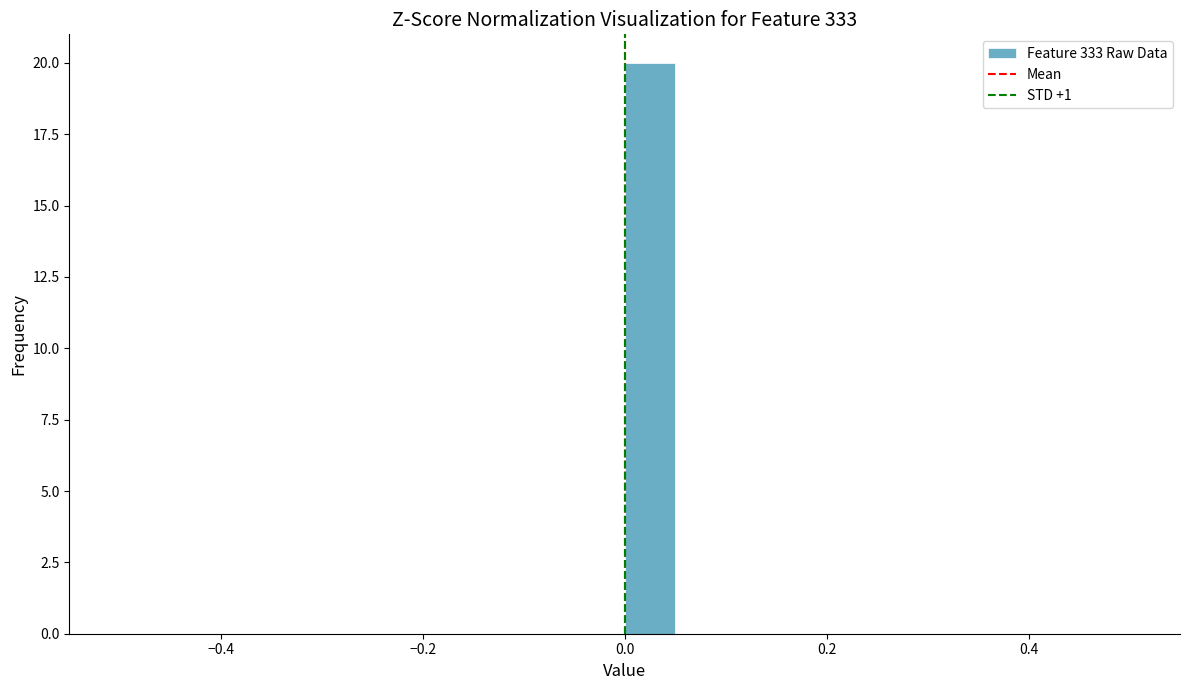

Read against the x-axis, roughly where is the centre of the tallest bar?

0.02